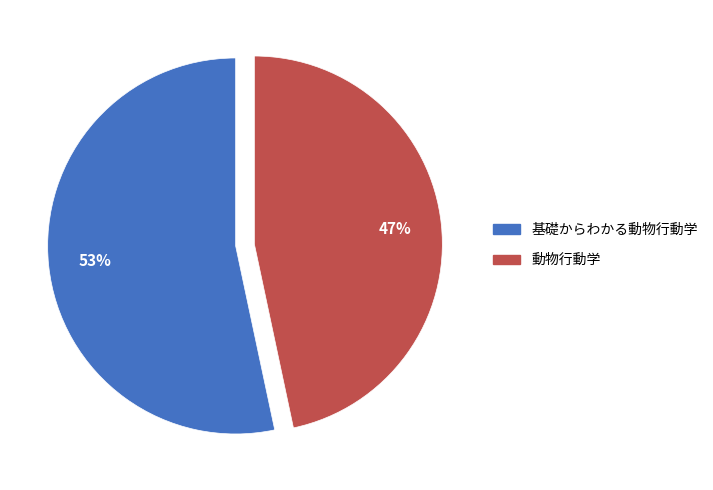

Which has a higher value, 基礎からわかる動物行動学 or 動物行動学?

基礎からわかる動物行動学